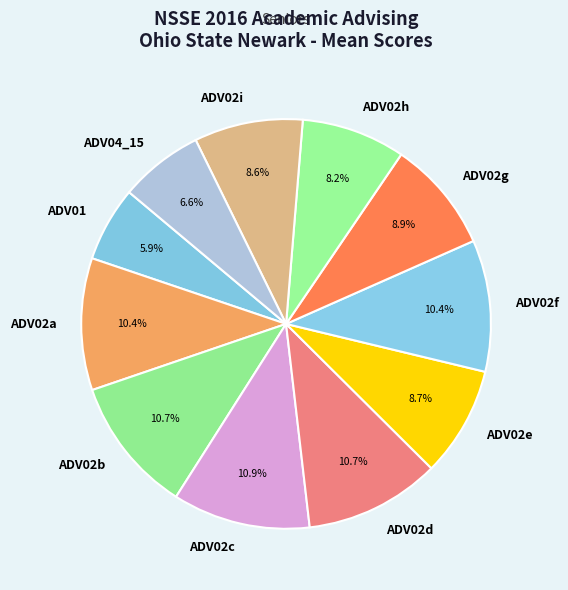

What portion of the pie excludes ADV02d?

89.3%